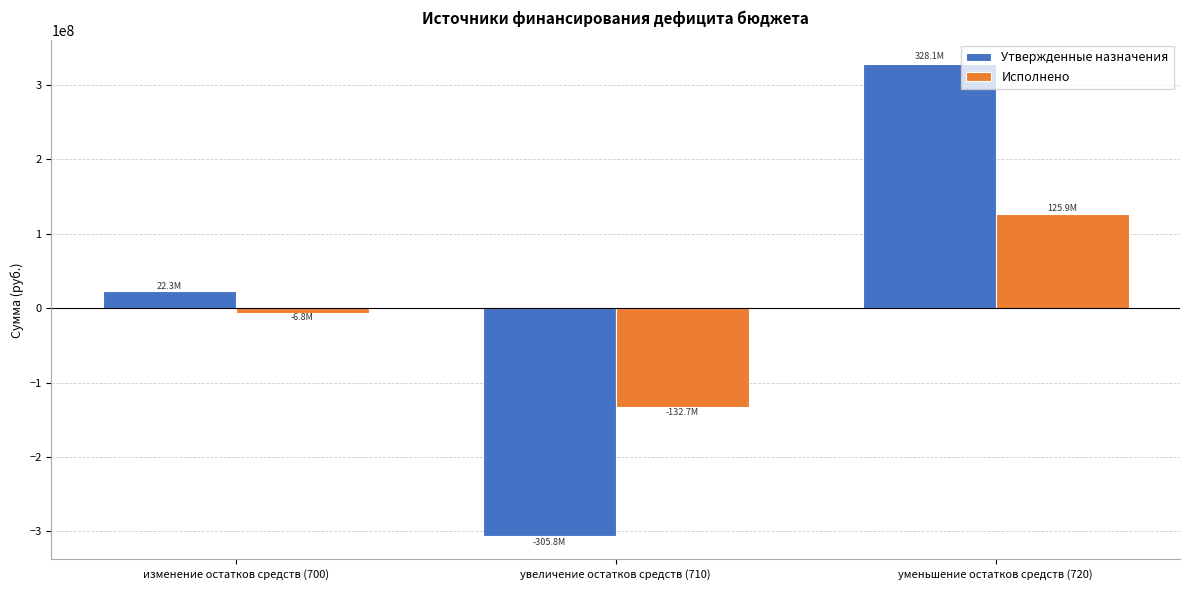

The Исполнено series shows 45351669.1 at уменьшение остатков средств (720). True or false?

False